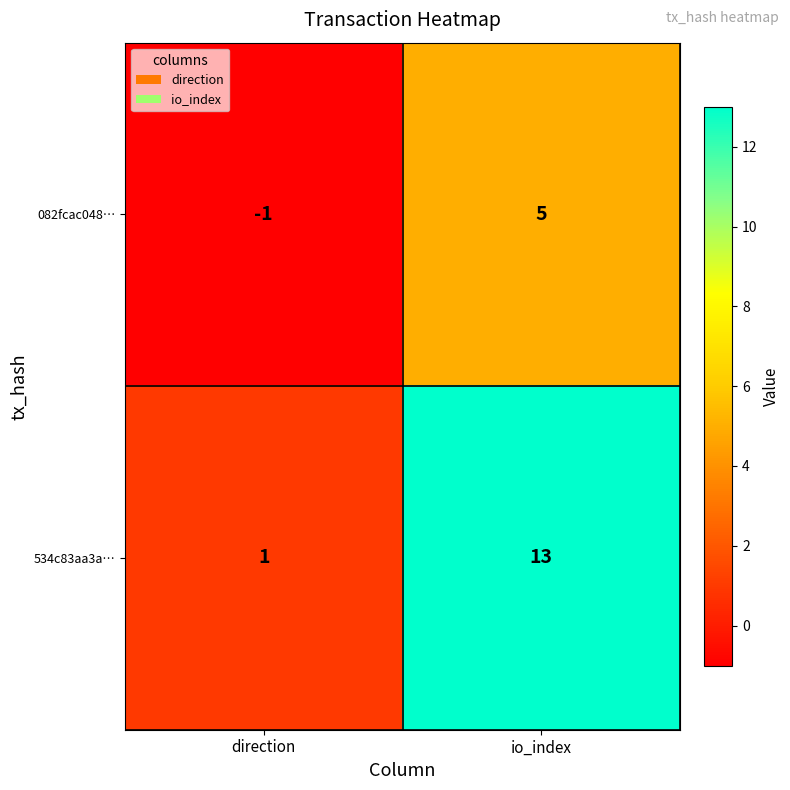

At which category is the sum across all series the highest?

io_index